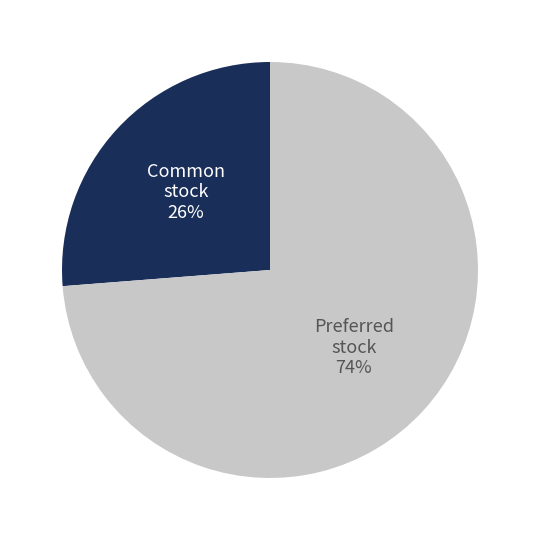

Is there a majority slice in this chart?

Yes